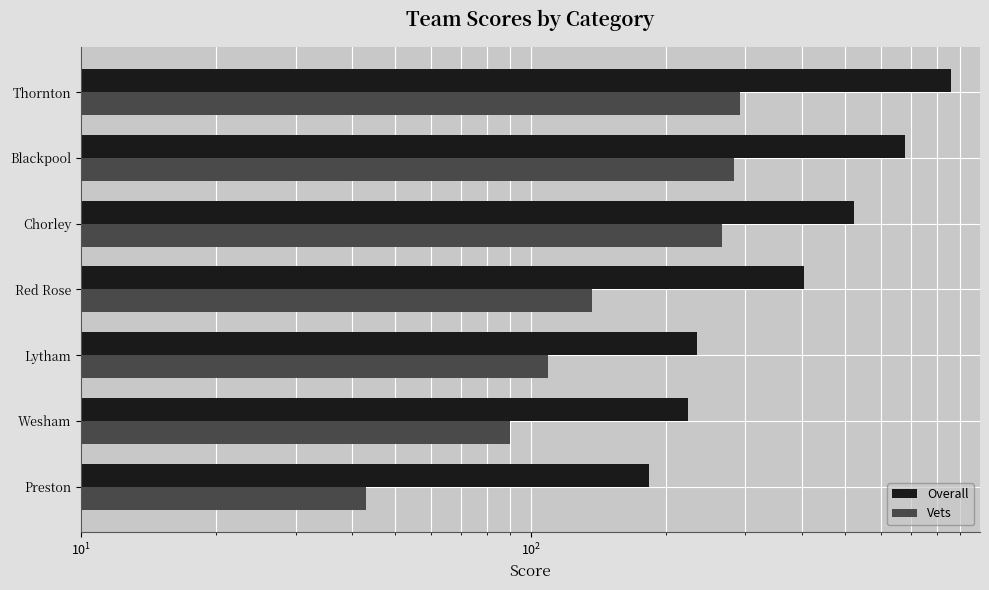

What is the difference between the maximum and minimum values in the Overall series?

675.1